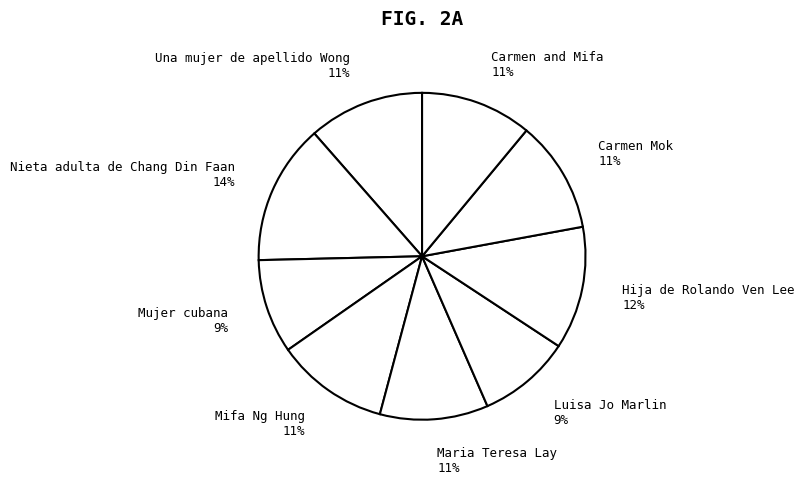

What is the ratio of the value at Maria Teresa Lay to the value at Luisa Jo Marlin?

1.2